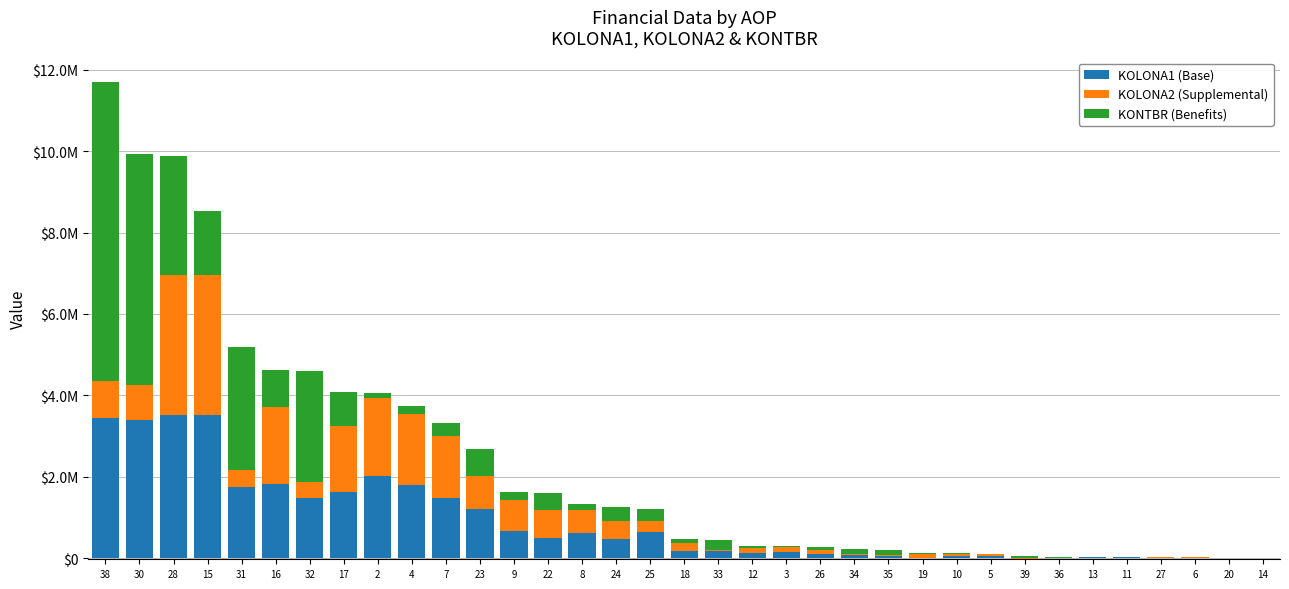

At which label is KONTBR (Benefits) closest to 3678591?

31